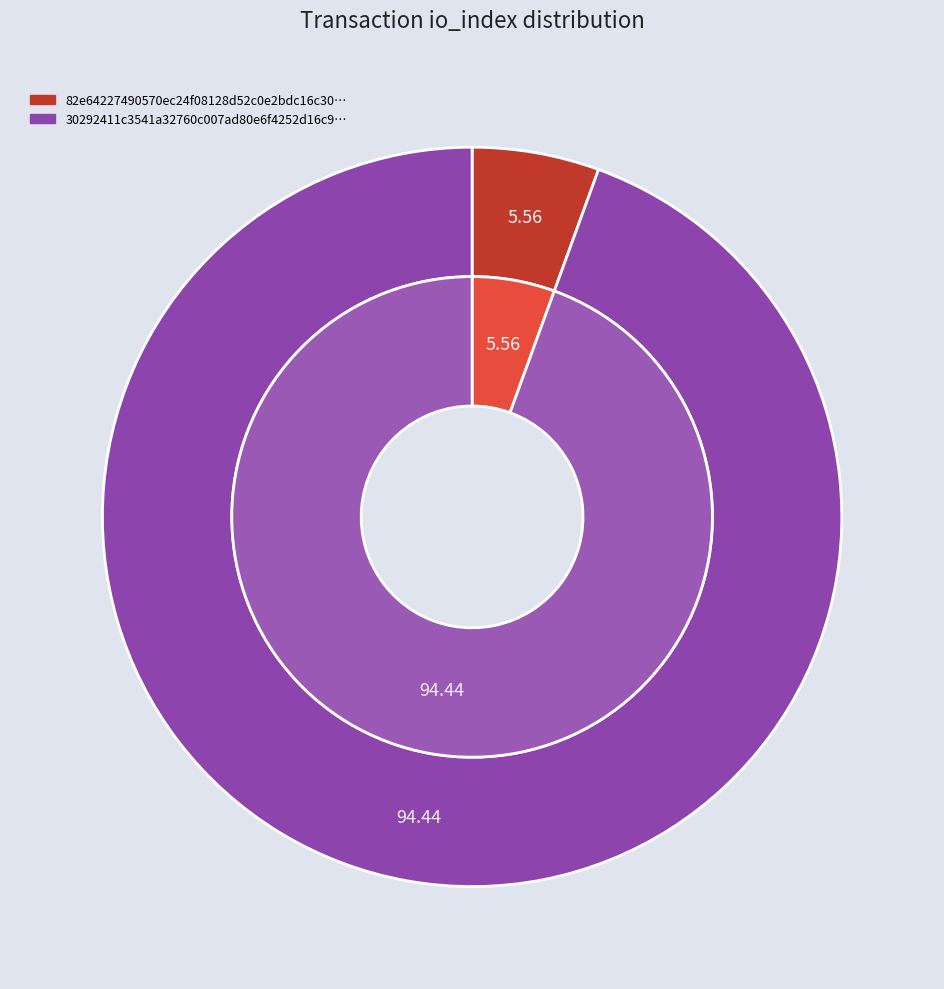

Which series changed the most between io_index and value?

io_index